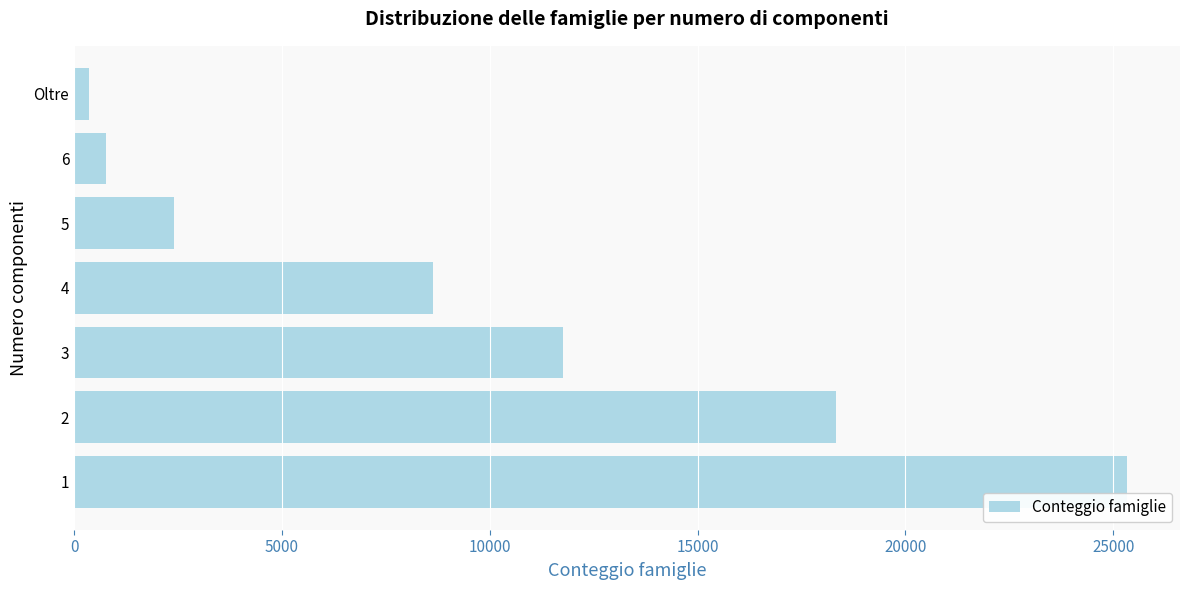

What is the difference between the maximum and minimum values?

24971